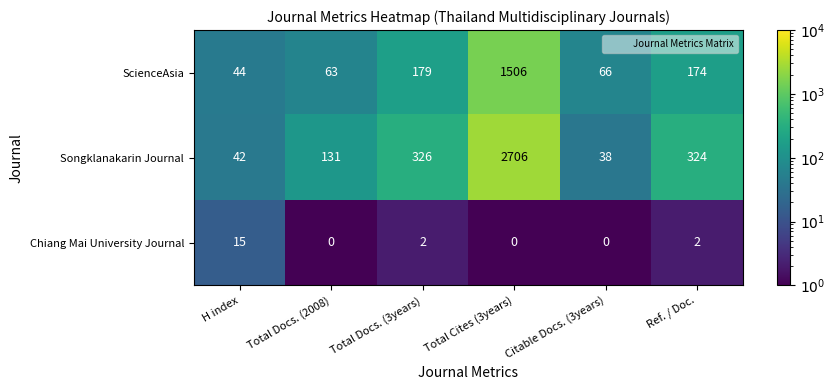

Which series has the largest range (max minus min)?

Songklanakarin Journal